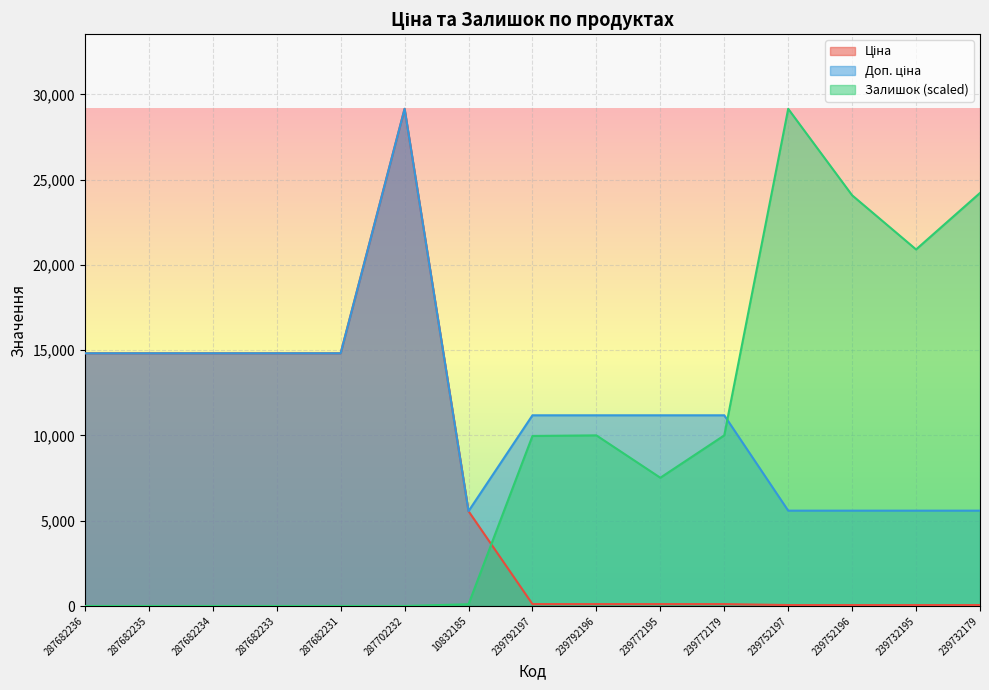

True or false: Ціна has more than 2 interior local peaks.

False